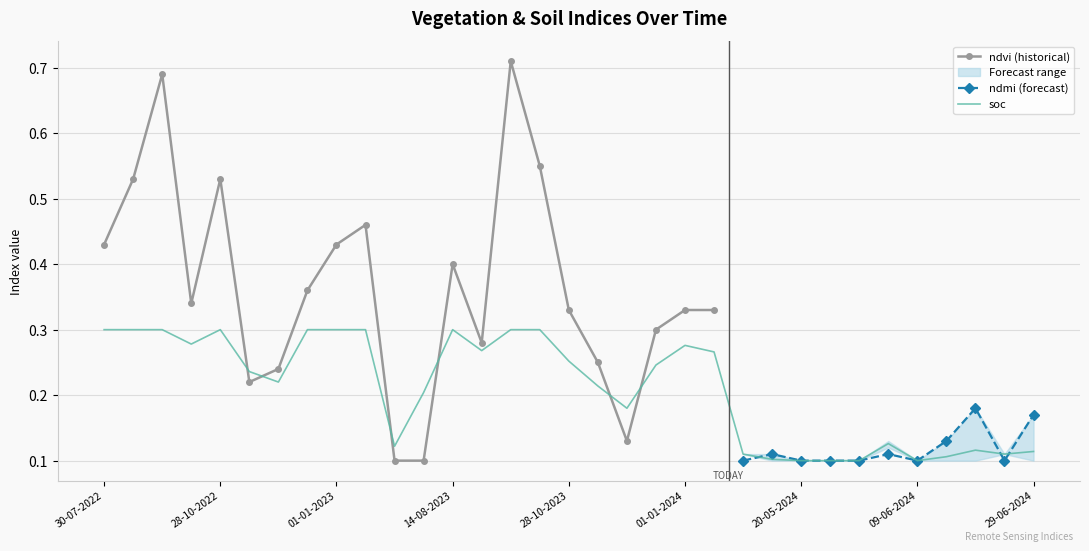

Which series changed the most between 12-12-2023 and 19-06-2024?

ndvi